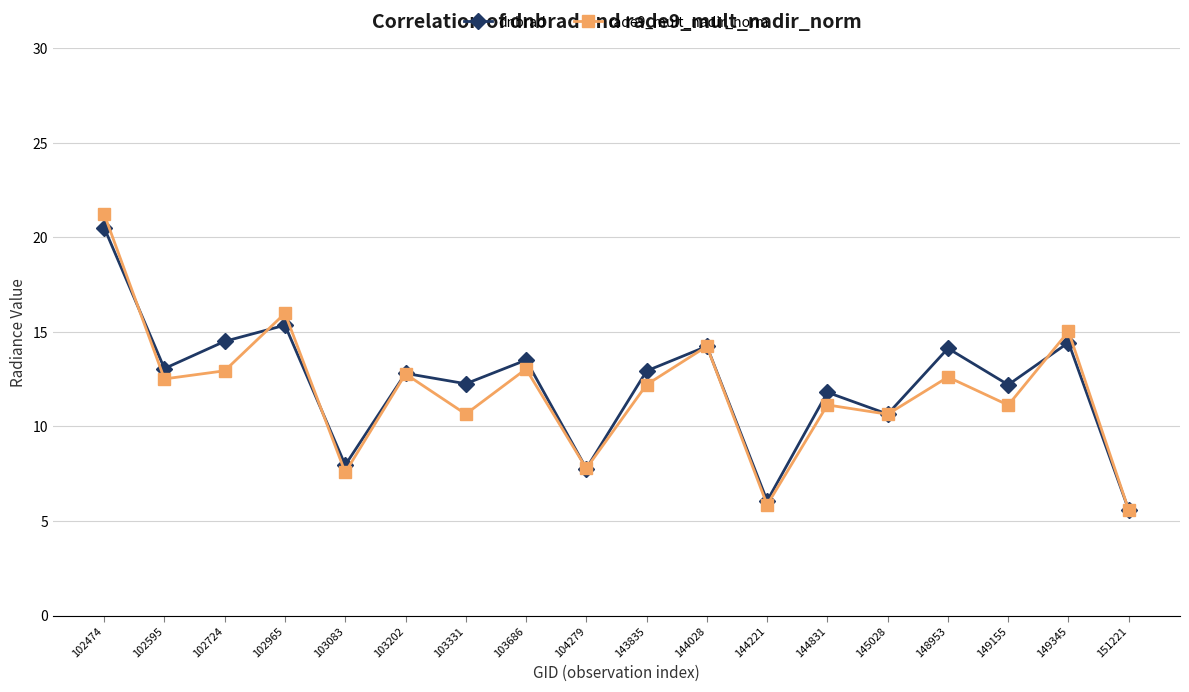

How many values in the dnbrad series are below 12?

6